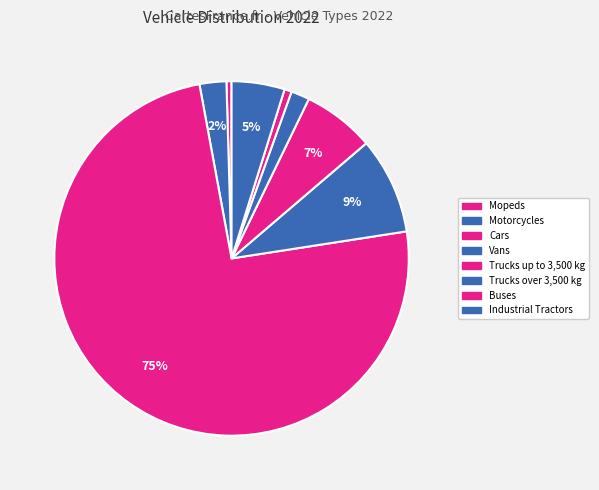

Count the number of slices in the pie.

8